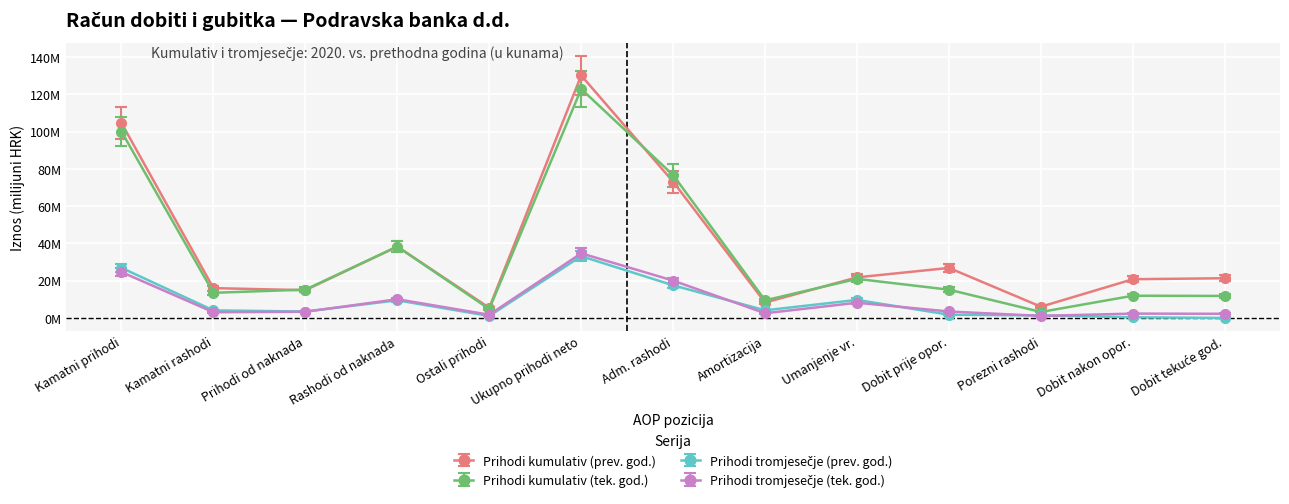

Is this an area chart (filled region under the line)?

No